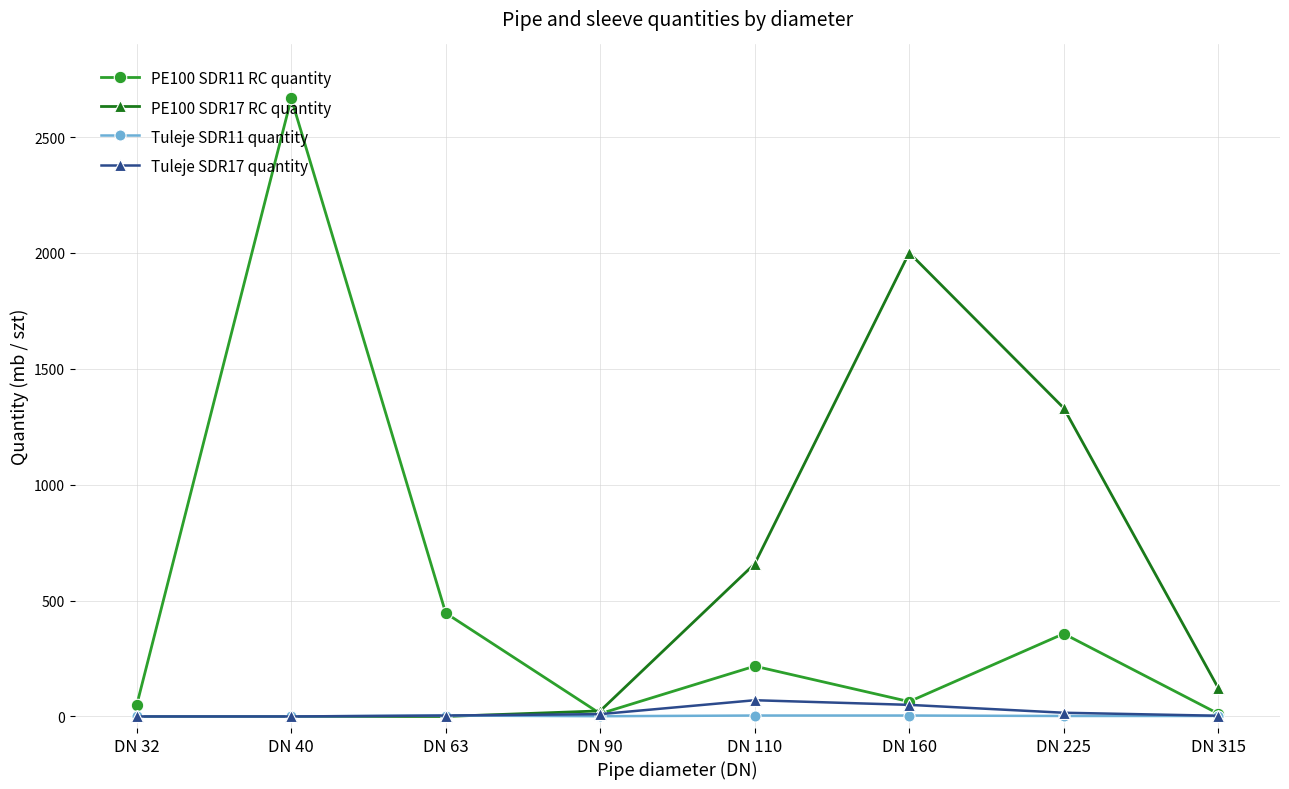

What is the difference between the Tuleje SDR11 quantity values at DN 90 and DN 40?

1